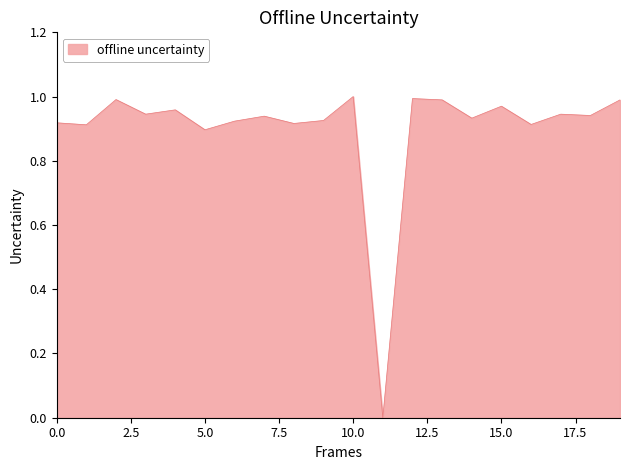

Is this an area chart (filled region under the line)?

Yes